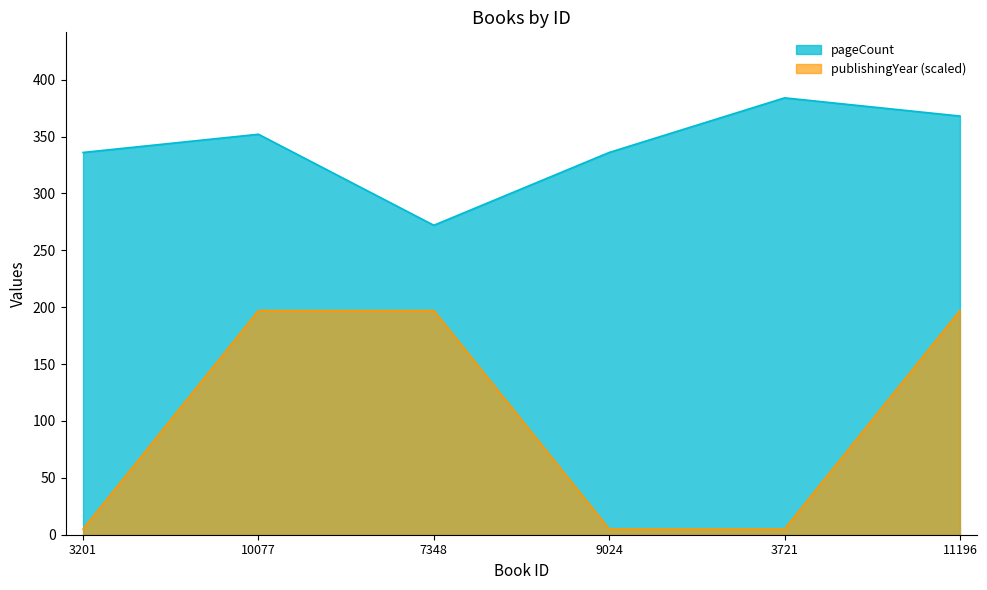

How many data points in pageCount are above 352?

2